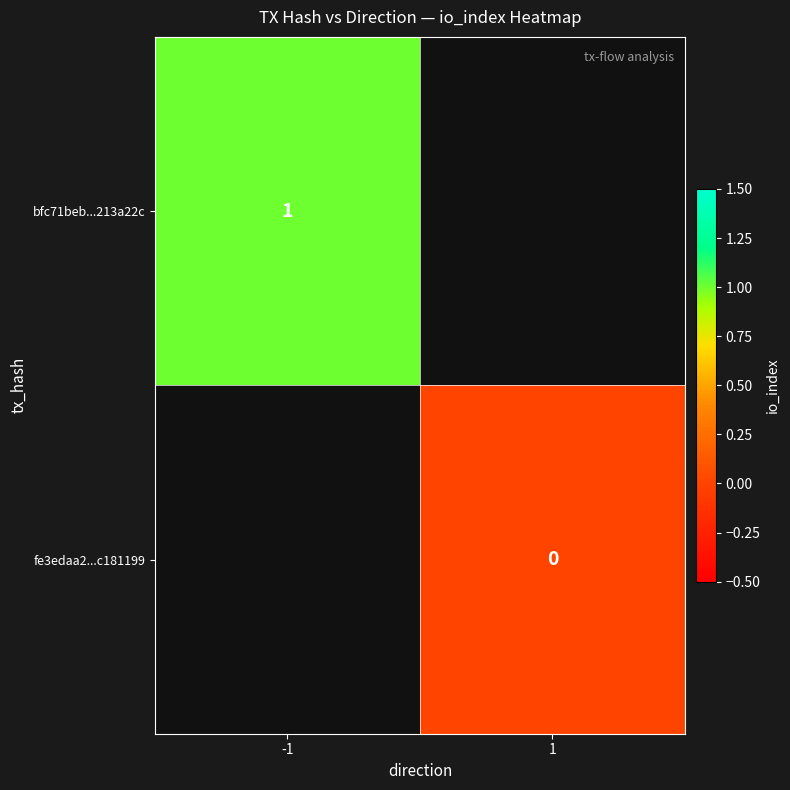

The bfc71beb...213a22c series shows 2 at -1. True or false?

False